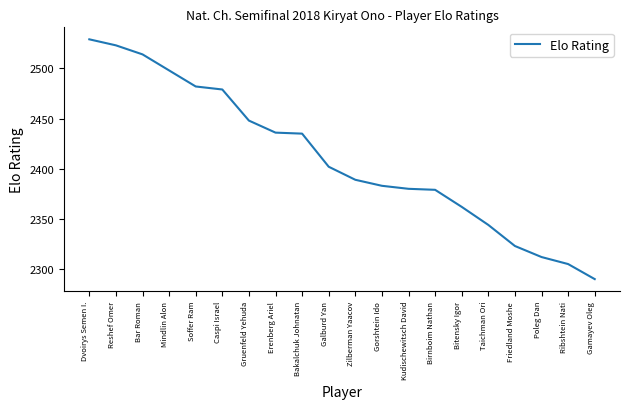

What position from the right is Mindlin Alon?

17